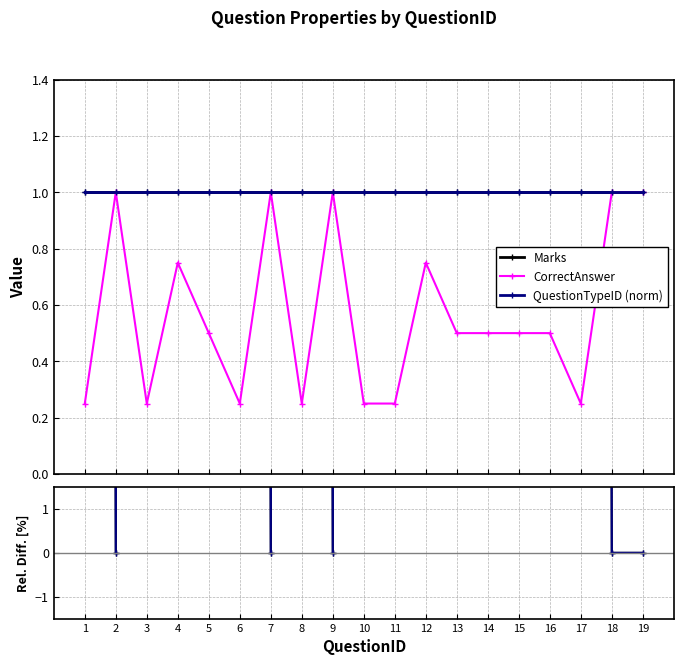

What is the sum of all CorrectAnswer values?

10.8